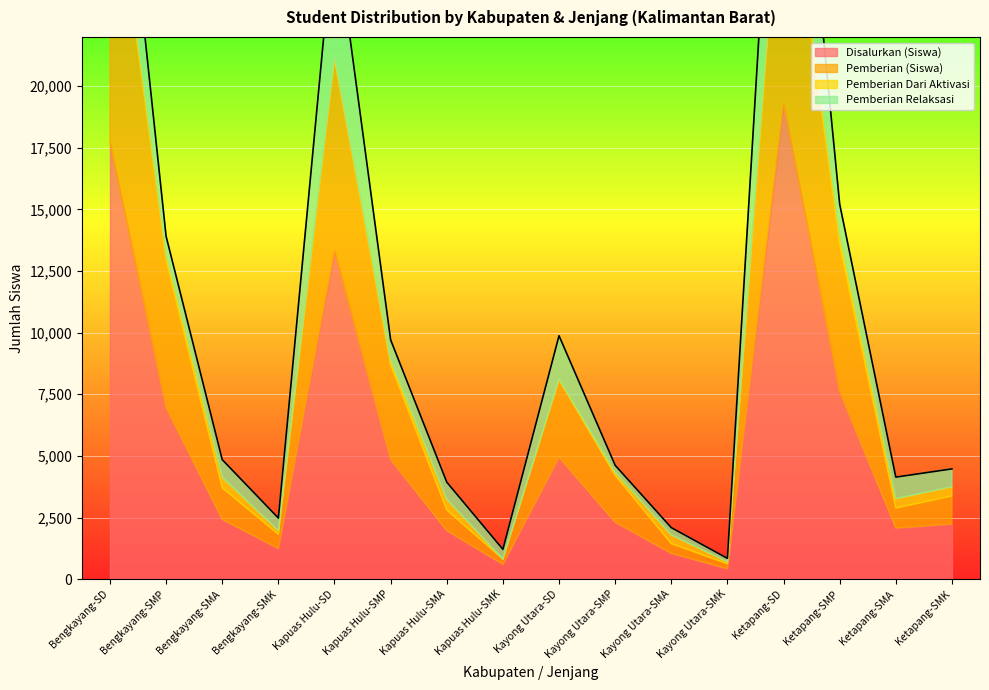

What is the label of the 3rd point from the right?

Ketapang-SMP